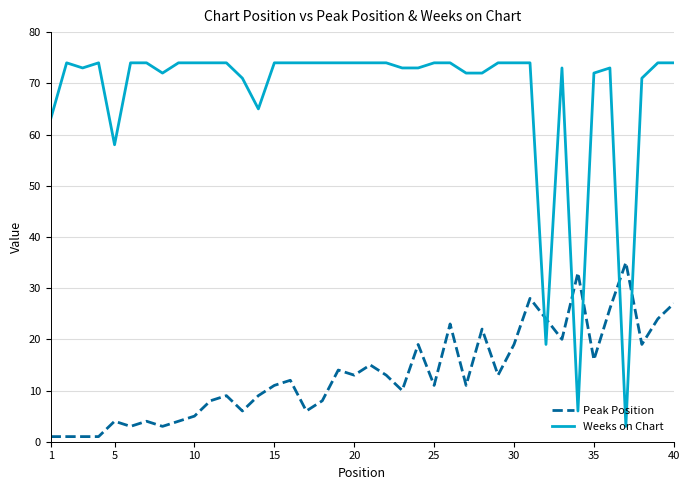

Which series ends up on top after the final intersection of Weeks on Chart and Peak Position?

Weeks on Chart